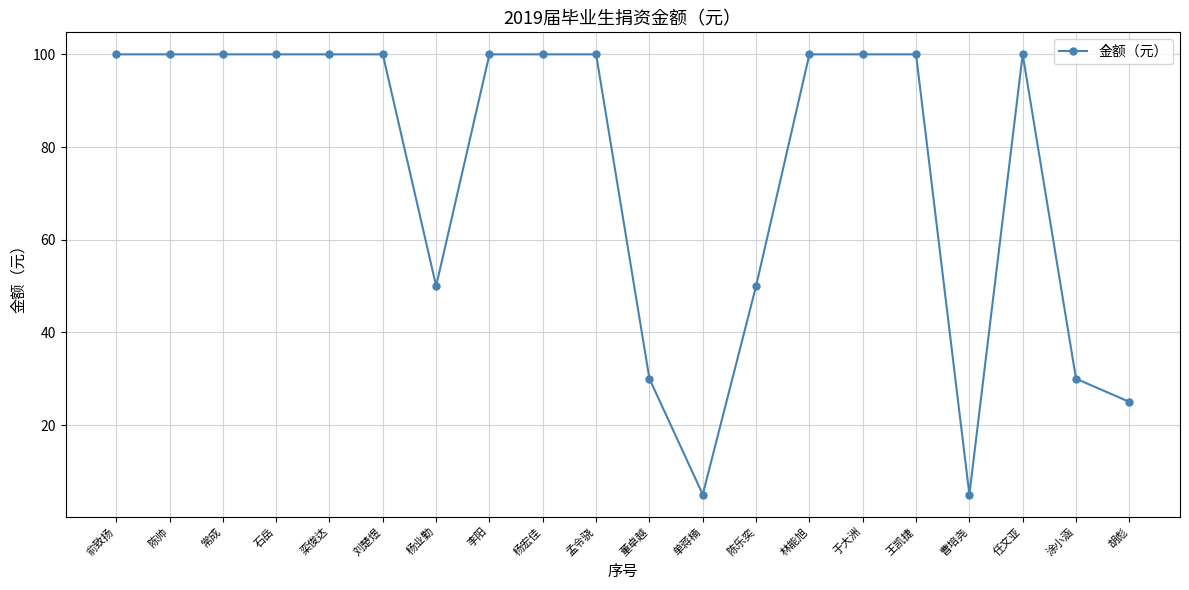

The chart shows a value of 30 at 涂小涵. True or false?

True